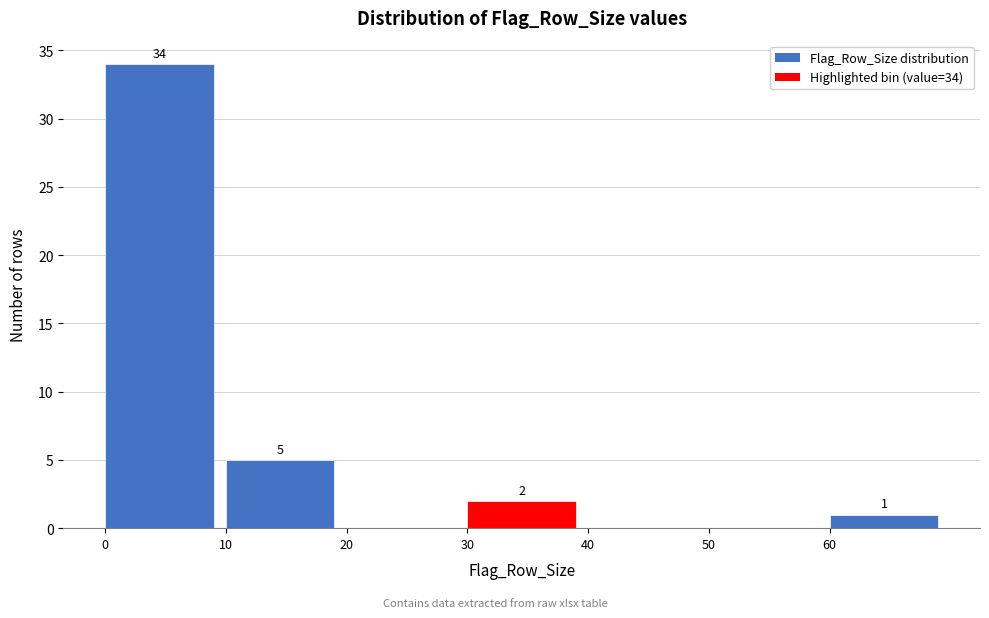

Which range on the x-axis has the tallest bar?

0 to 10